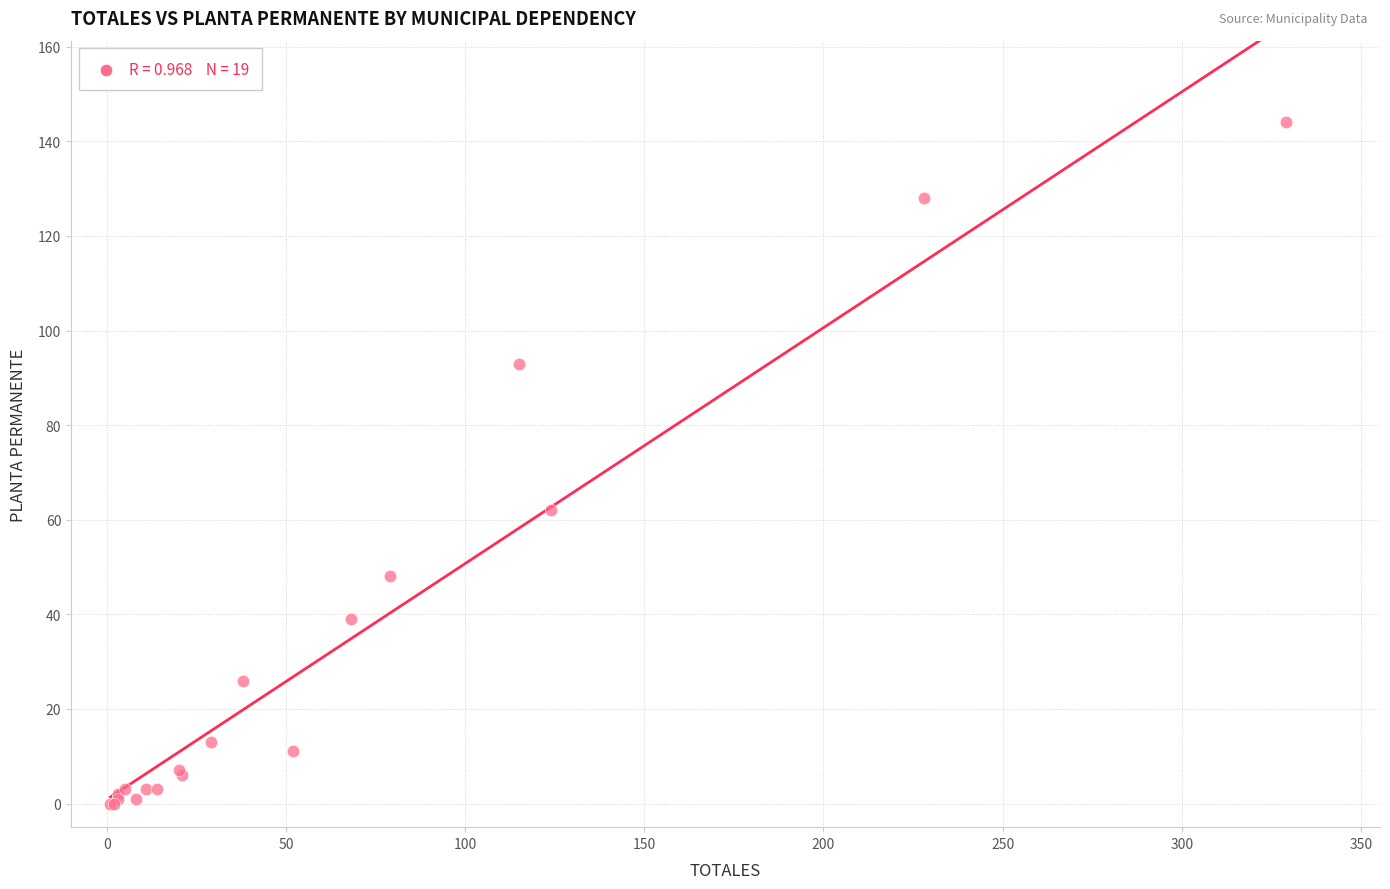

What Y value in the scatter plot is closest to 72?

62